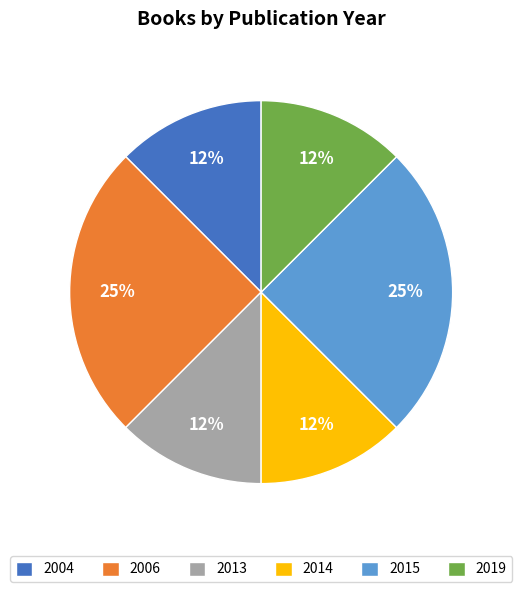

Approximately how many times larger is the value at 2019 compared to 2015?

0.5